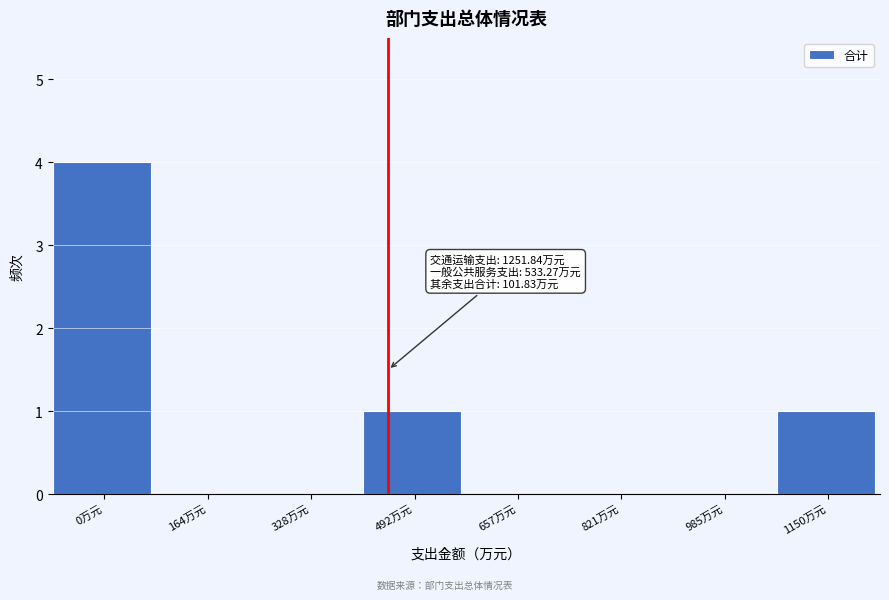

Reading right to left, list all the values displayed in this chart.

1150万元=1	985万元=0	821万元=0	657万元=0	492万元=1	328万元=0	164万元=0	0万元=4